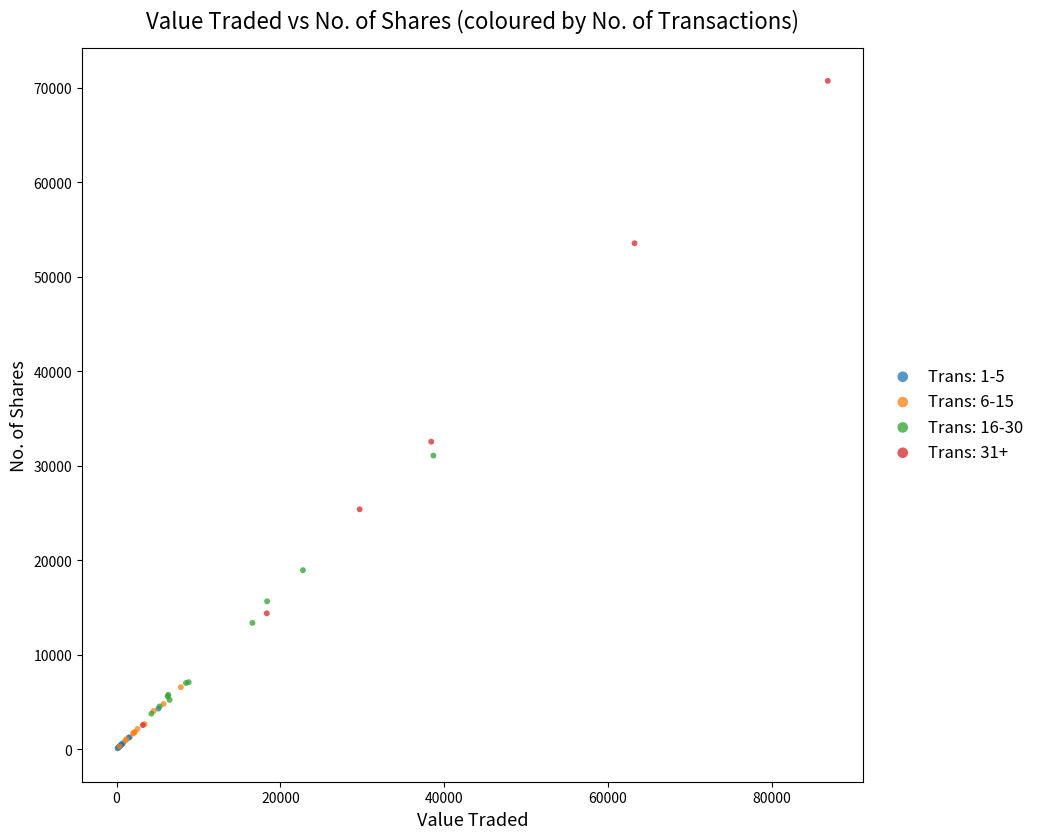

Which series has the largest Y range (max minus min)?

Trans: 31+